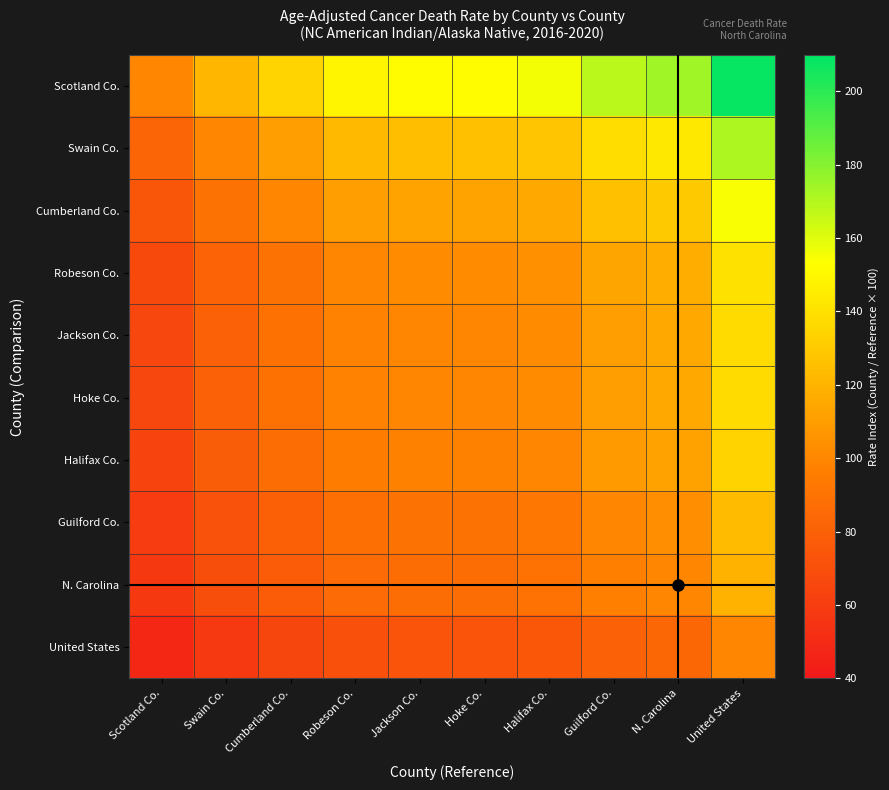

What is the spread (max minus min) of values at United States?

108.3